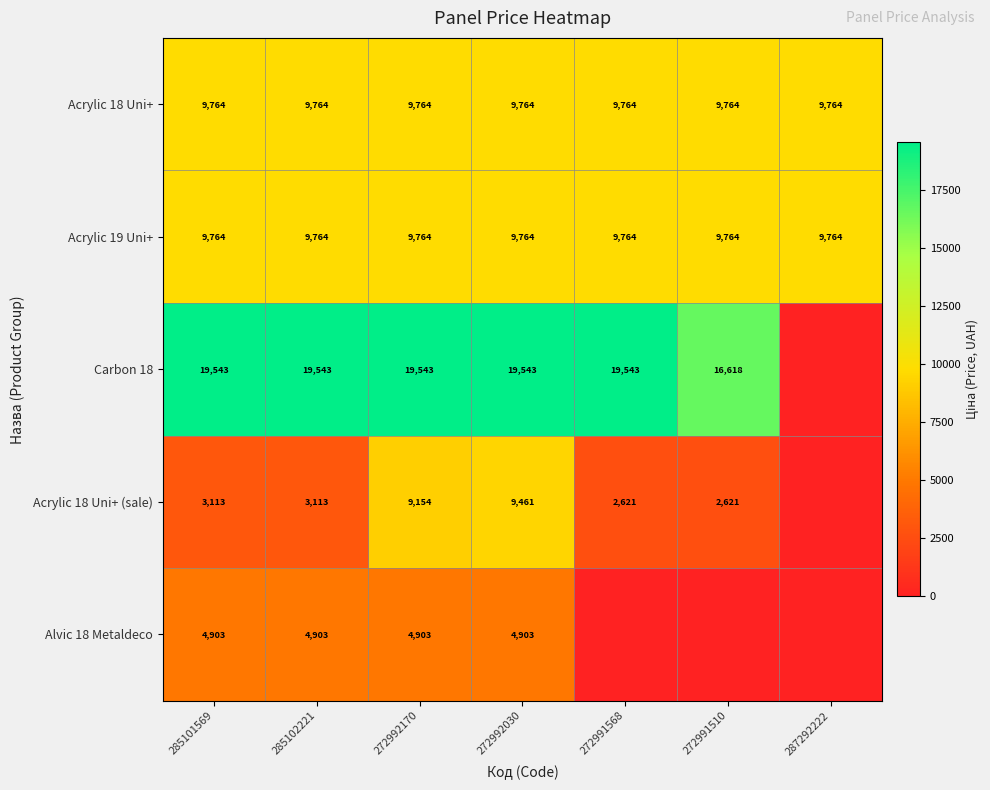

What is the sum of all Acrylic 19 Uni+ values?

68348